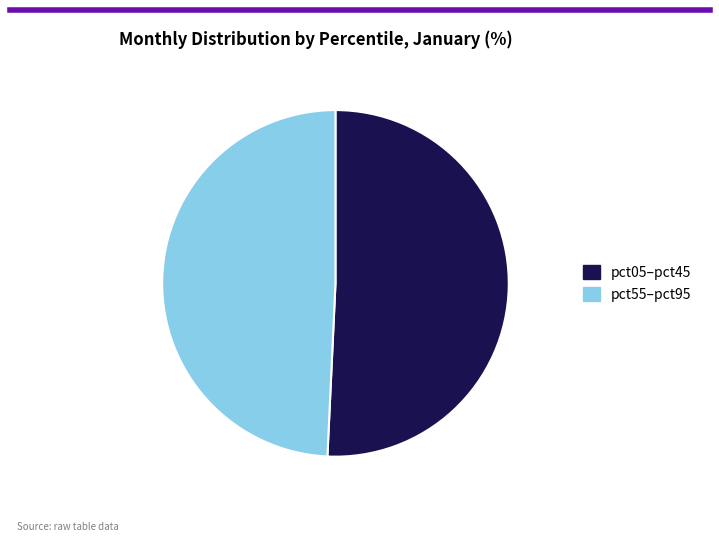

Between pct55–pct95 and pct05–pct45, which is larger?

pct05–pct45